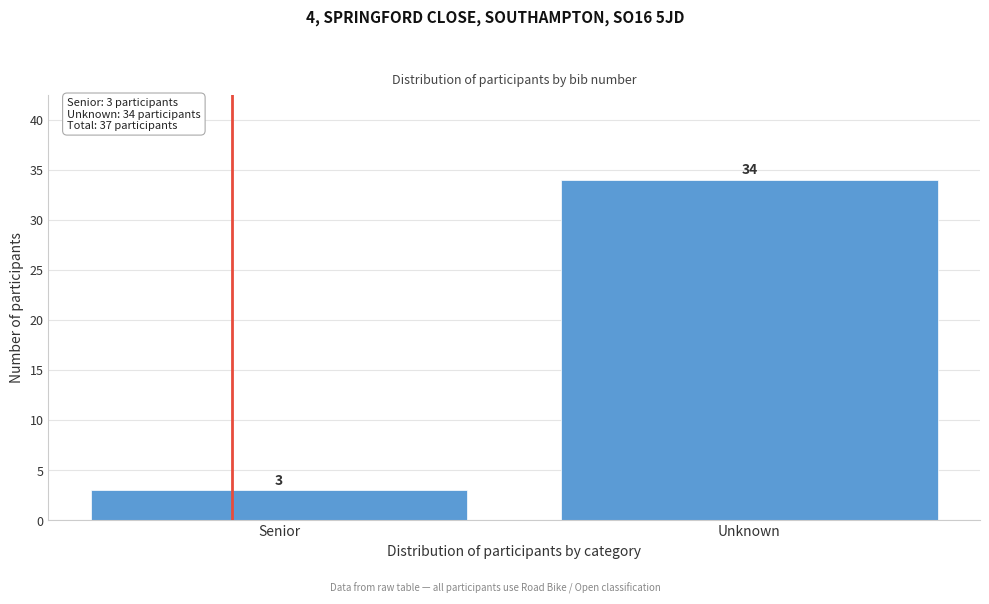

Reading left to right, transcribe all the data shown in this chart.

Senior=3	Unknown=34